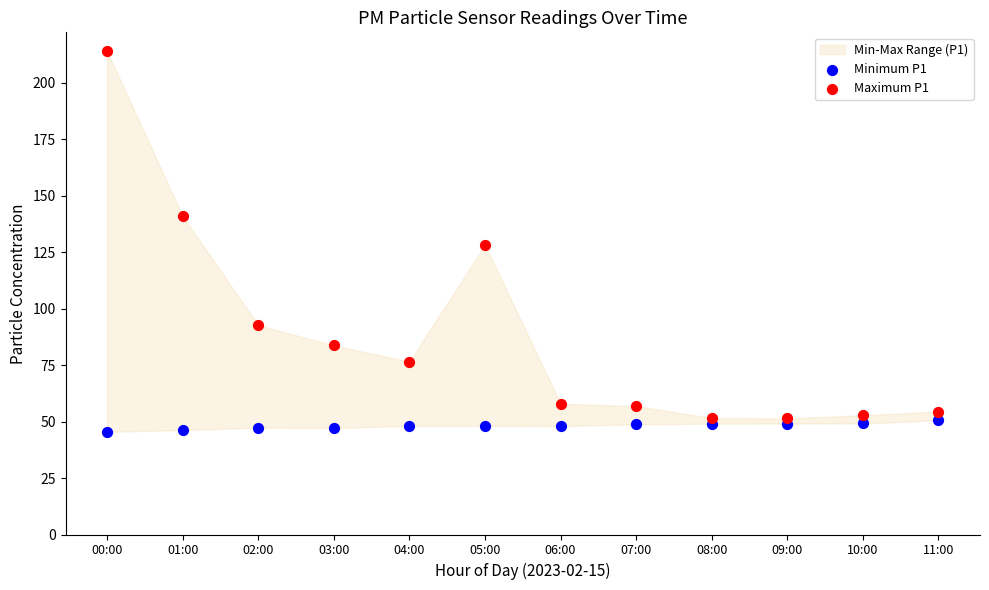

Which series reaches the maximum Y coordinate?

Maximum P1